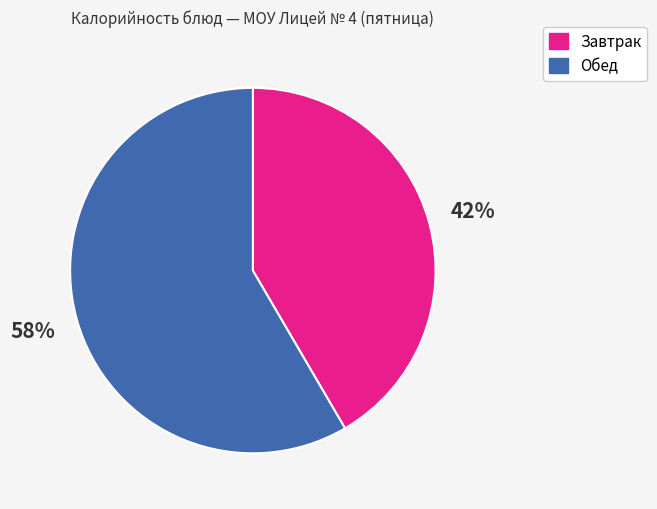

To the nearest percent, what is the average slice percentage?

50%